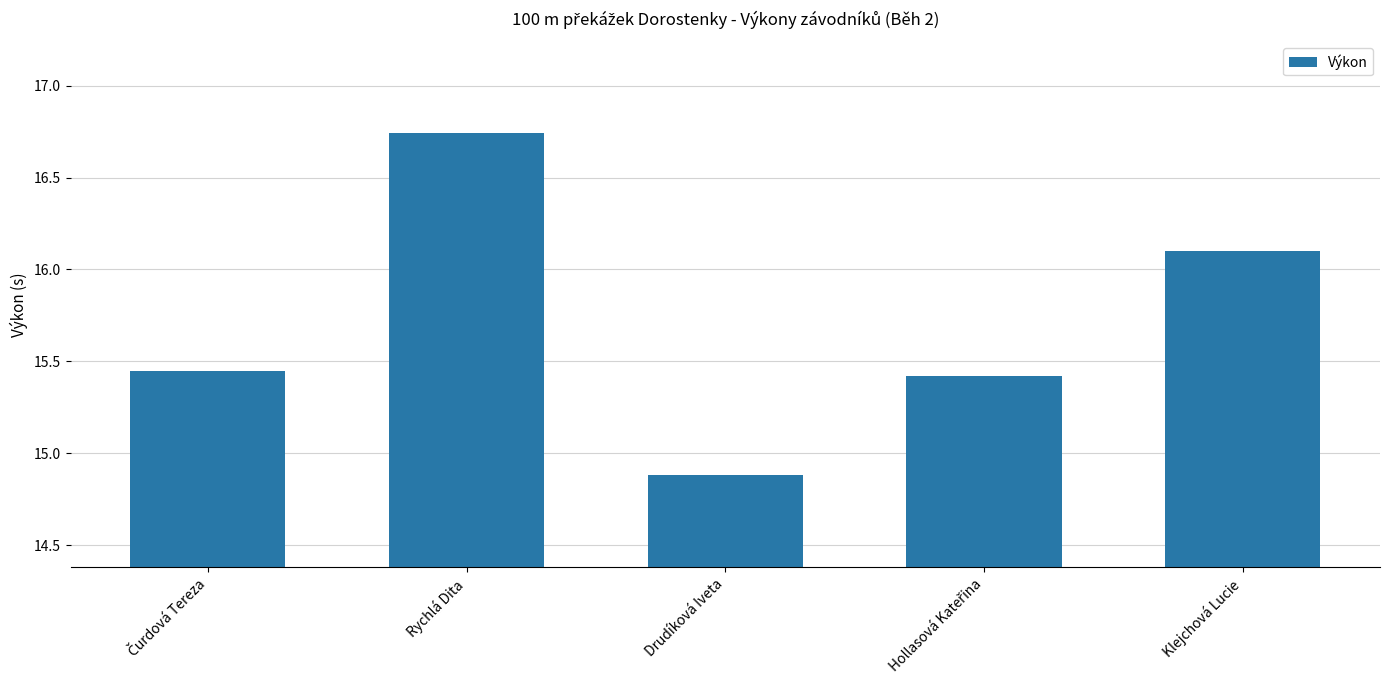

True or false: the data shows 27.0 at Klejchová Lucie.

False